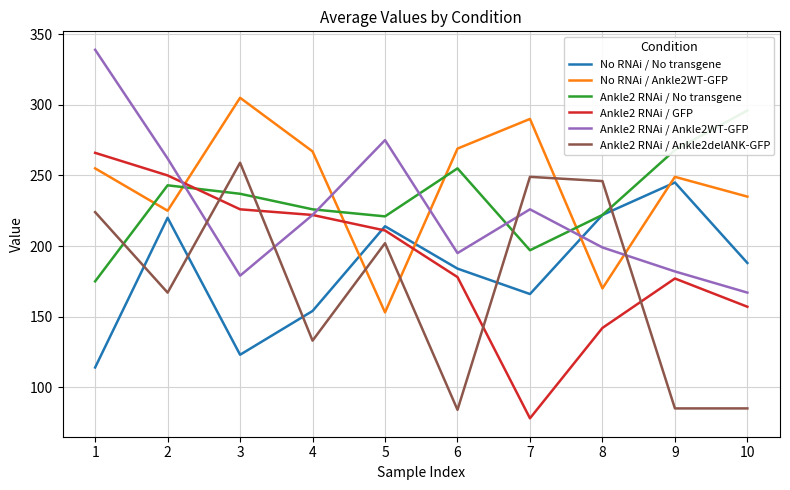

Is it true that Ankle2 RNAi / GFP equals 79 at 3?

False